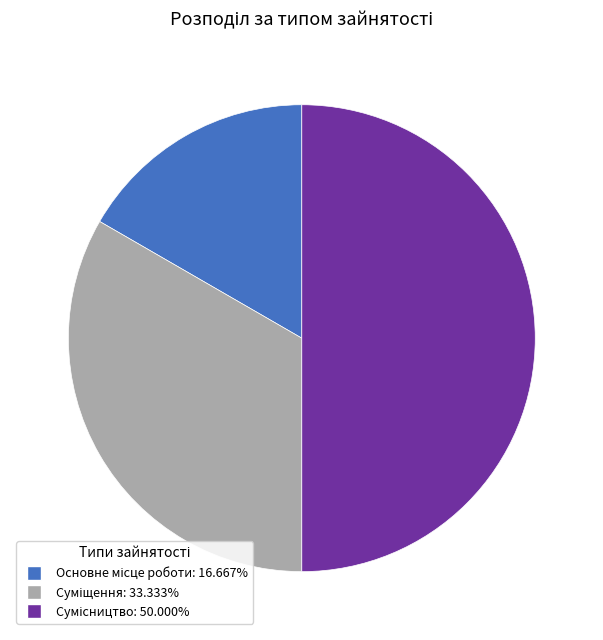

How many slices are in this pie chart?

3